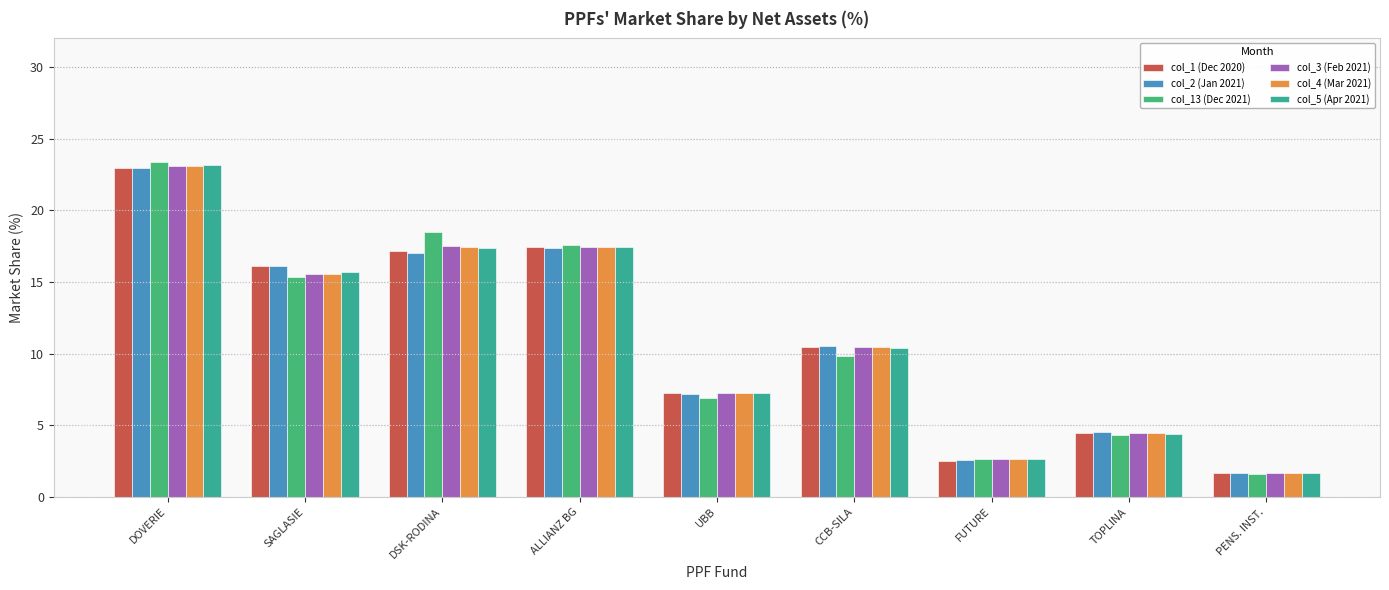

Does the chart contain stacked bars?

No